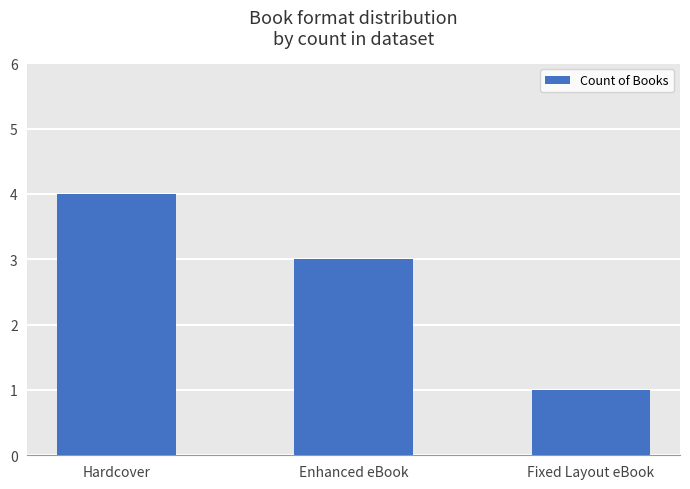

Reading right to left, what are all the values shown in this chart?

1	3	4